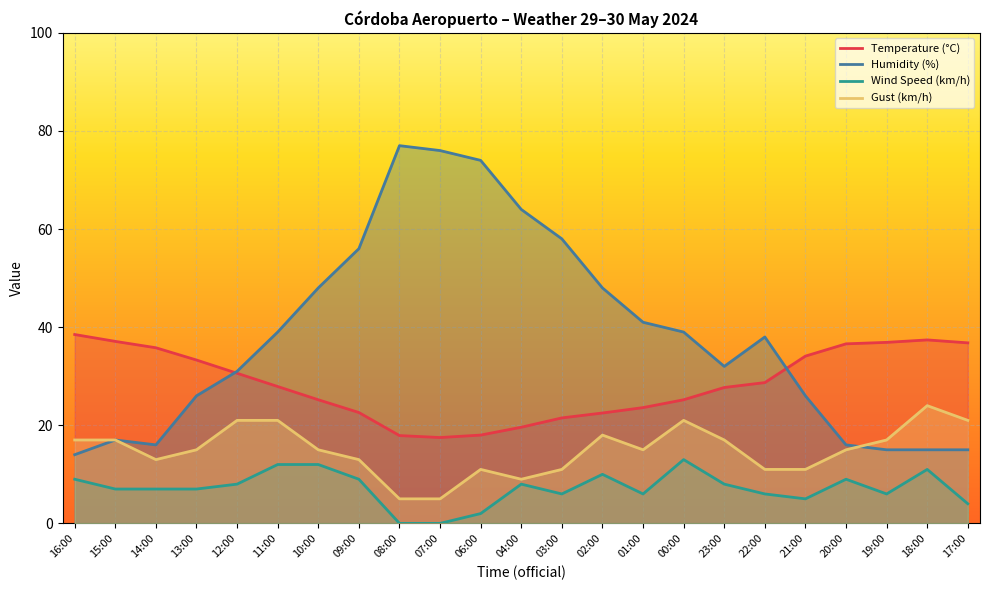

What is the sum of all Temperature (°C) values?

655.0